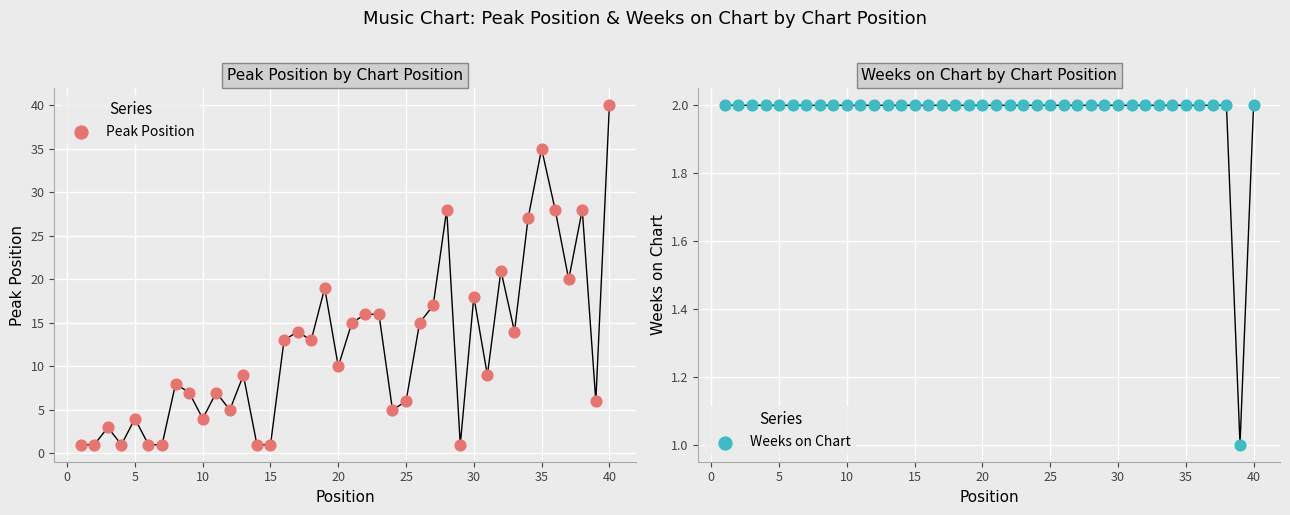

Which series has the largest total across all categories?

Peak Position